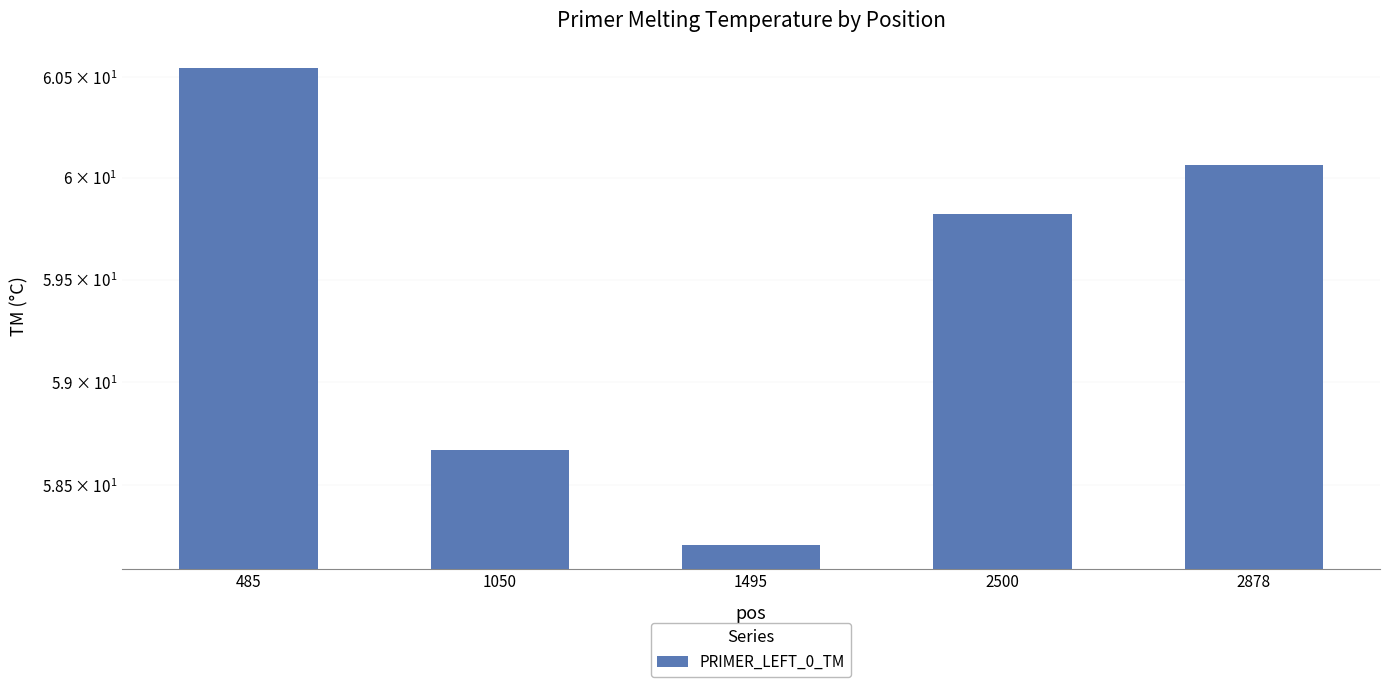

Reading left to right, transcribe all the data shown in this chart.

60.5	58.7	58.2	59.8	60.1